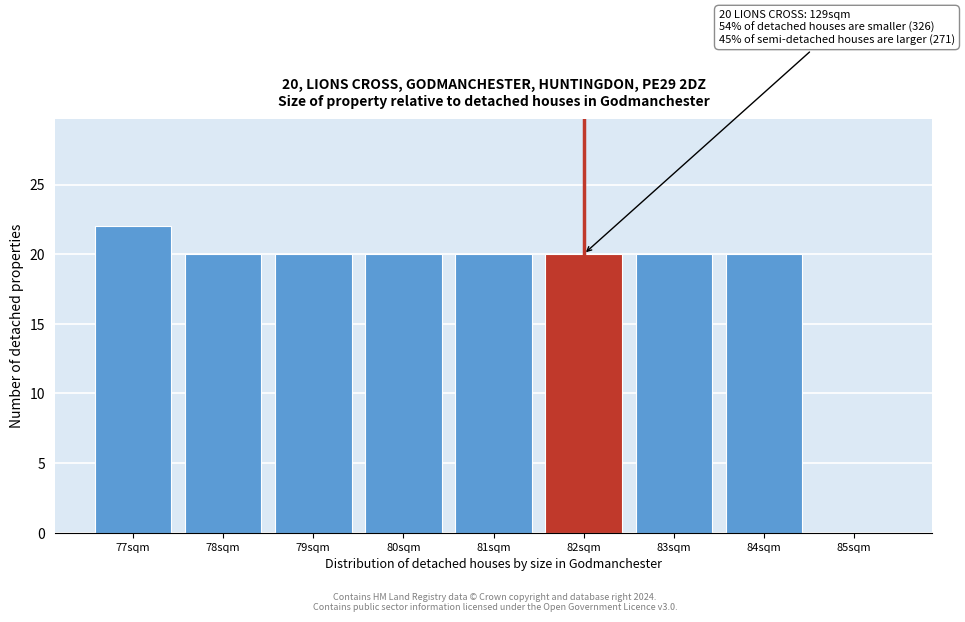

Reading left to right, what are all the values shown in this chart?

77sqm=22	78sqm=20	79sqm=20	80sqm=20	81sqm=20	82sqm=20	83sqm=20	84sqm=20	85sqm=0